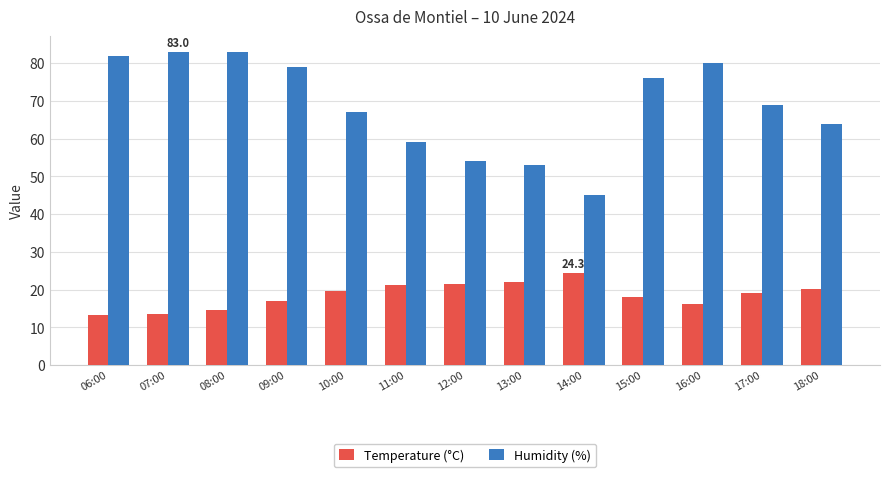

Which series has the largest total across all categories?

Humidity (%)